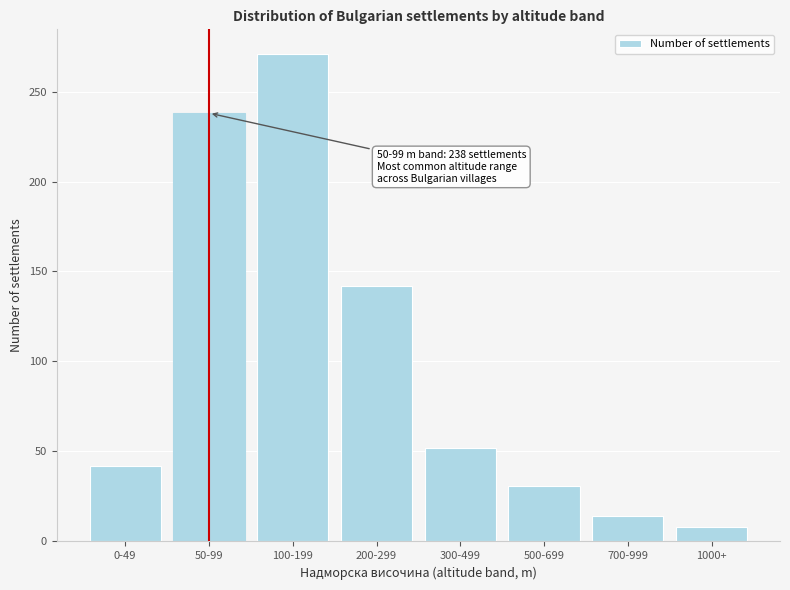

Reading right to left, transcribe all the data shown in this chart.

8	14	31	52	142	271	238	42